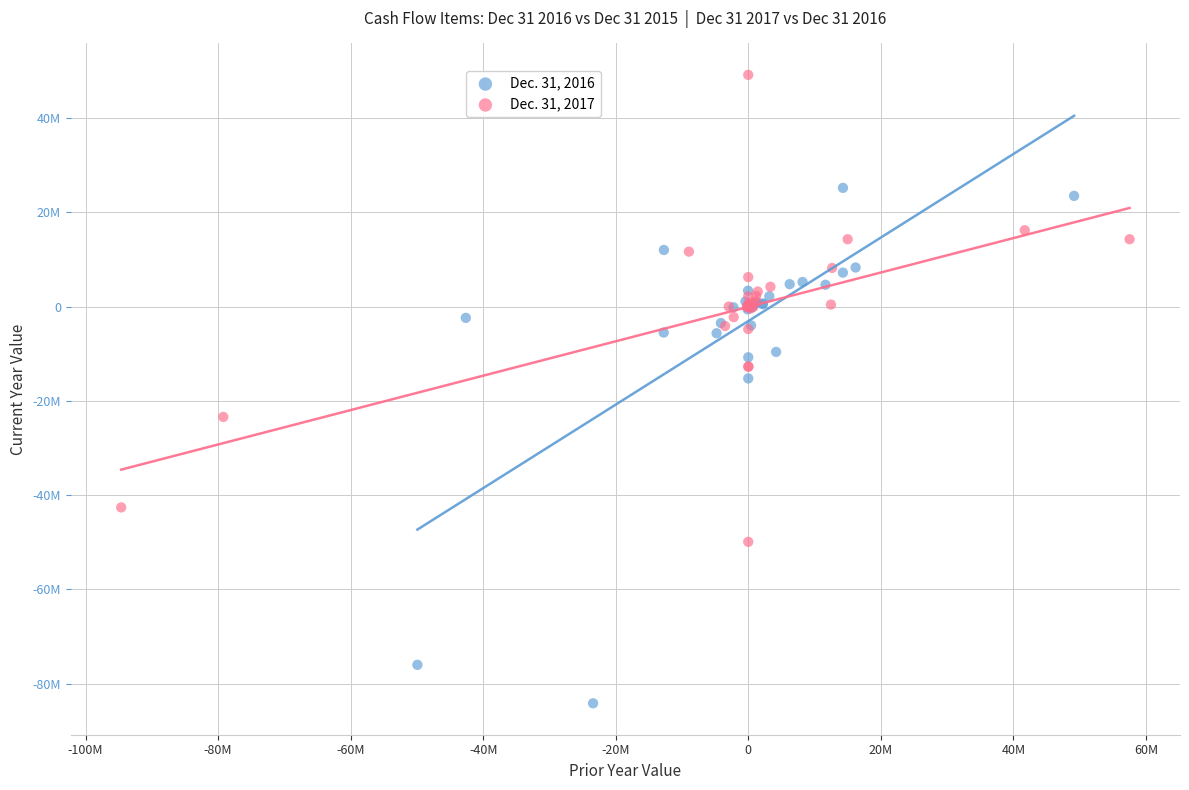

Which series reaches the maximum Y coordinate?

Dec. 31, 2017